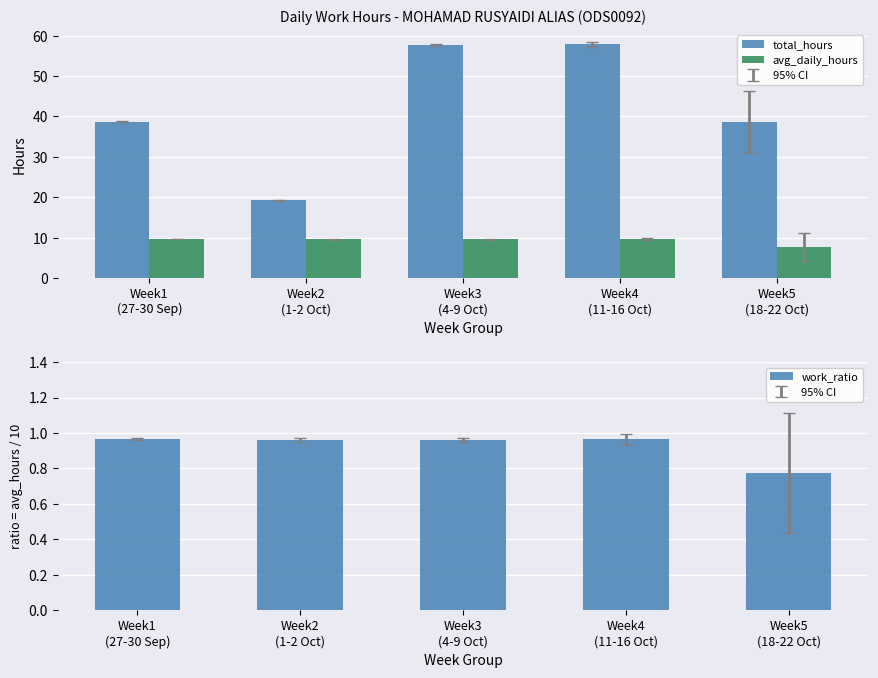

The value of total_hours at Week3
(4-9 Oct) is 85.7. True or false?

False